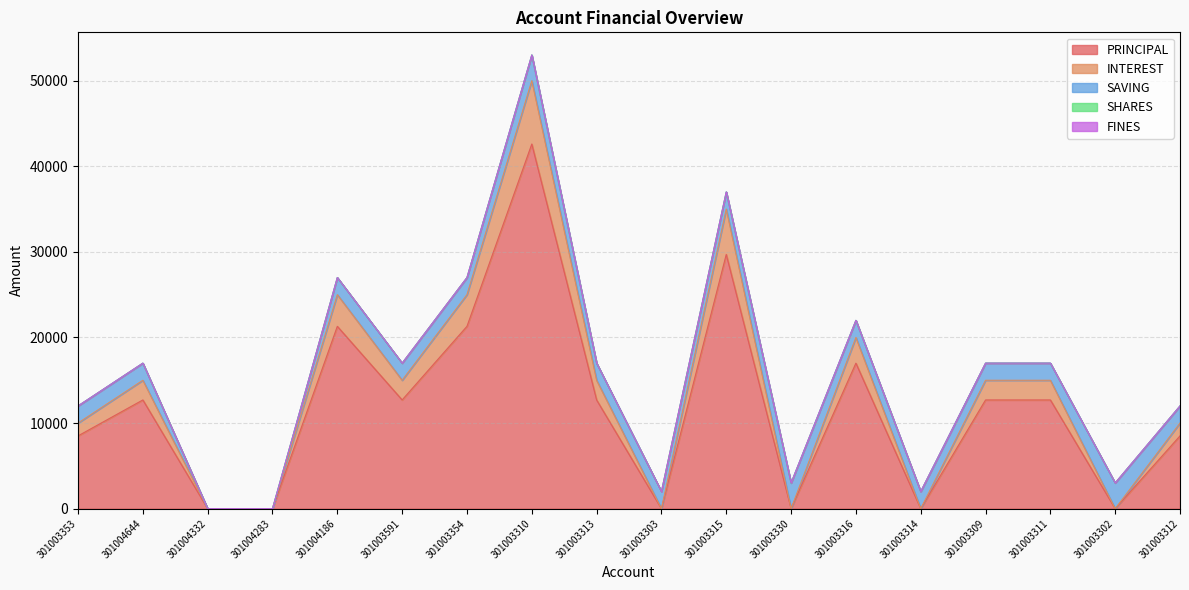

What position from the right is 301003354?

12